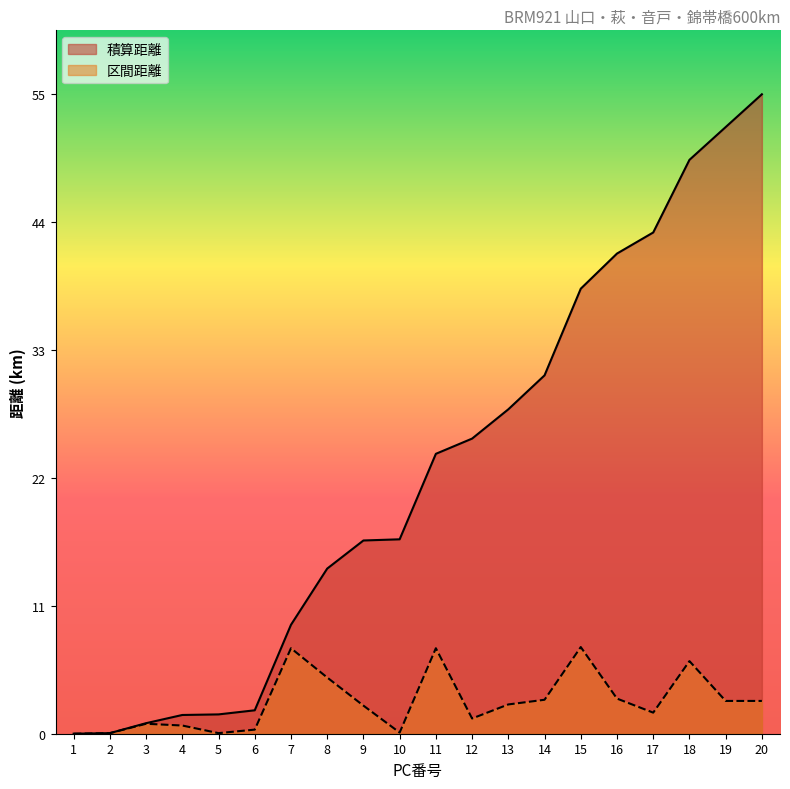

Rank the series at 1 from lowest to highest value.

積算距離, 区間距離